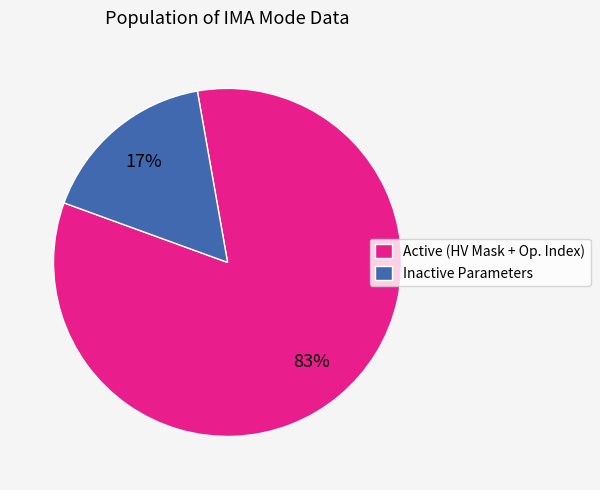

To the nearest percent, what is the average slice percentage?

50%